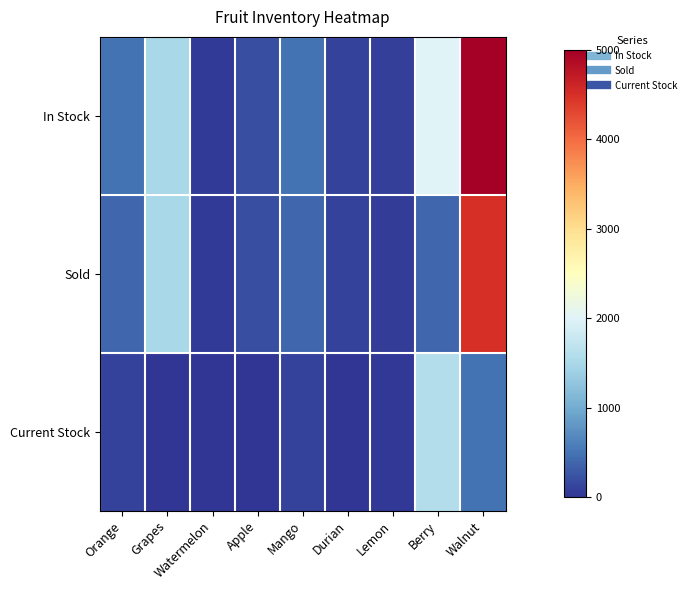

Reading left to right, list all the values displayed in this chart.

In Stock: Orange=500	Grapes=1500	Watermelon=50	Apple=200	Mango=500	Durian=100	Lemon=80	Berry=2000	Walnut=5000
Sold: Orange=400	Grapes=1500	Watermelon=40	Apple=200	Mango=400	Durian=100	Lemon=60	Berry=400	Walnut=4500
Current Stock: Orange=100	Grapes=0	Watermelon=10	Apple=0	Mango=100	Durian=0	Lemon=20	Berry=1600	Walnut=500